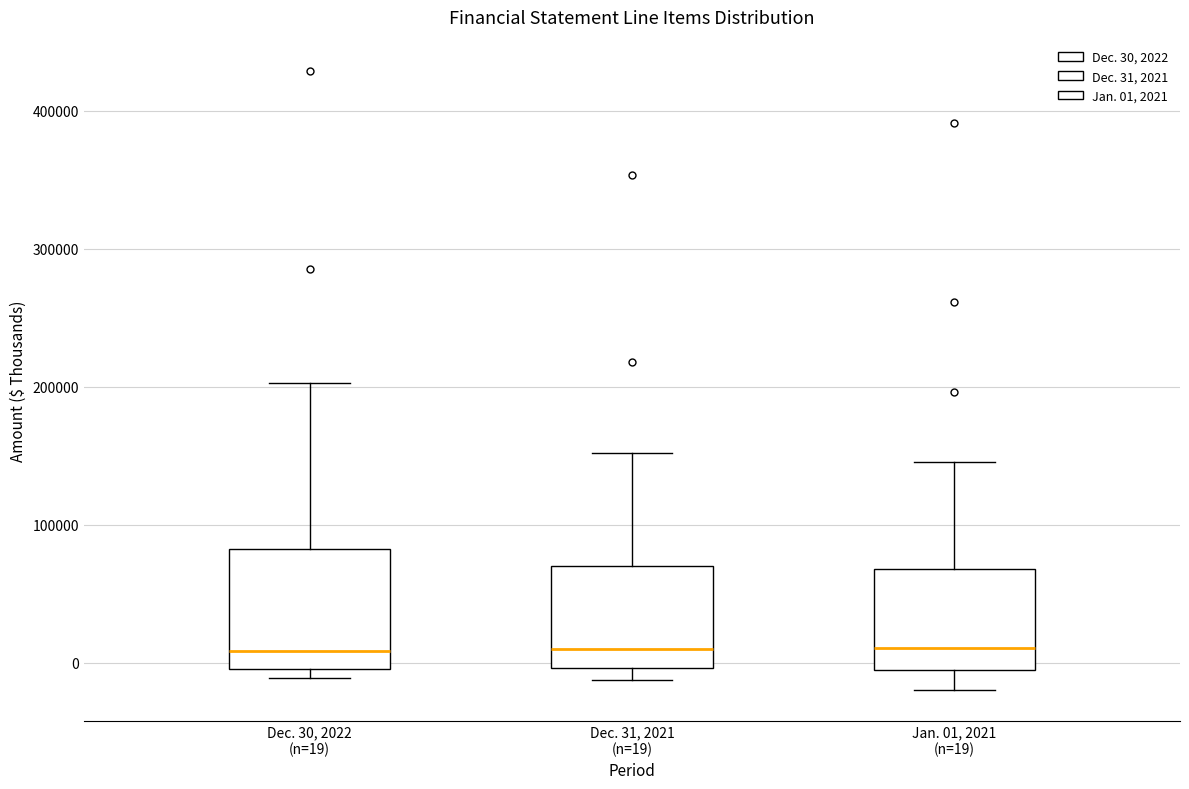

Reading left to right, transcribe this box plot: for each box, give where its median line is, the range the box spans, and where its two whiskers end, as read against the y-axis. The values are not printed on the chart, so give them approximately, as read against the axis.

Dec. 30, 2022 (n=19): median 10000, box 0 to 80000, whiskers -10000 to 200000
Dec. 31, 2021 (n=19): median 10000, box 0 to 70000, whiskers -10000 to 150000
Jan. 01, 2021 (n=19): median 10000, box -10000 to 70000, whiskers -20000 to 150000